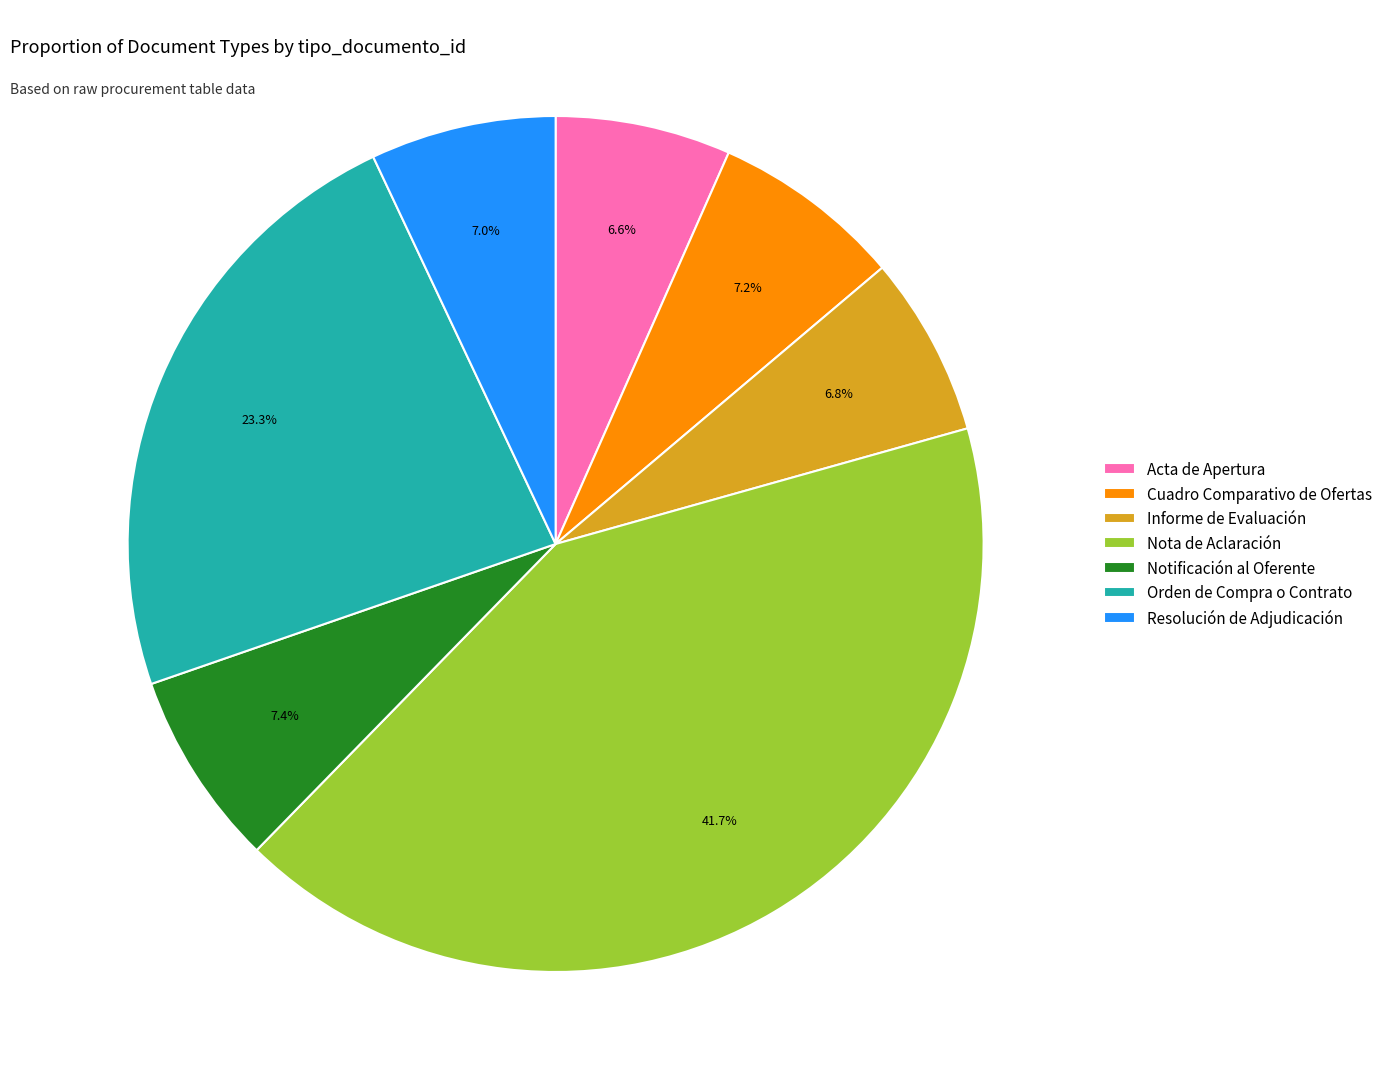

To the nearest percent, what percentage of the pie is Acta de Apertura?

7%